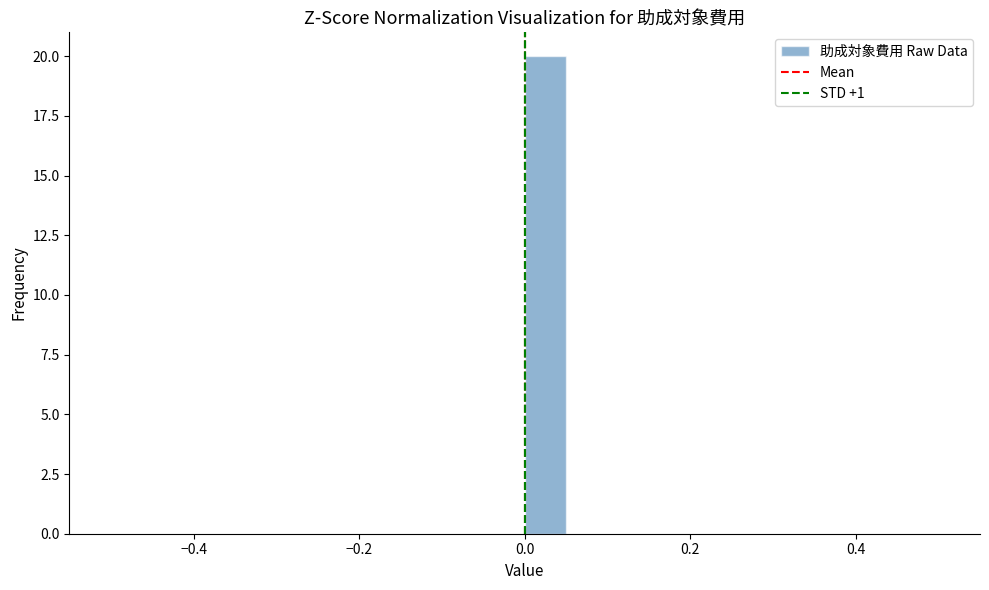

Around what value on the x-axis is the tallest bar? Give the approximate position of its centre, as read against the axis.

0.02